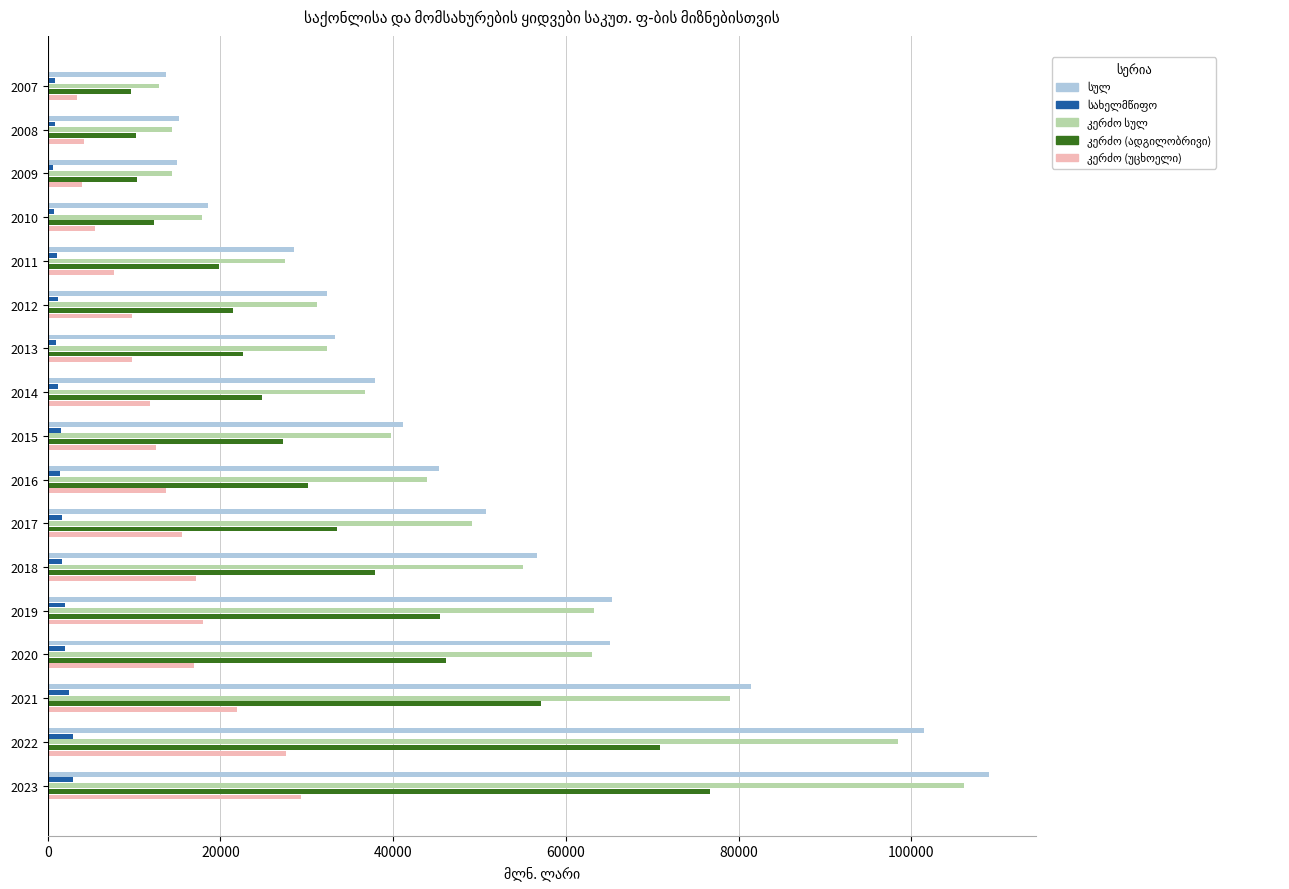

At which category is the sum across all series the highest?

2023